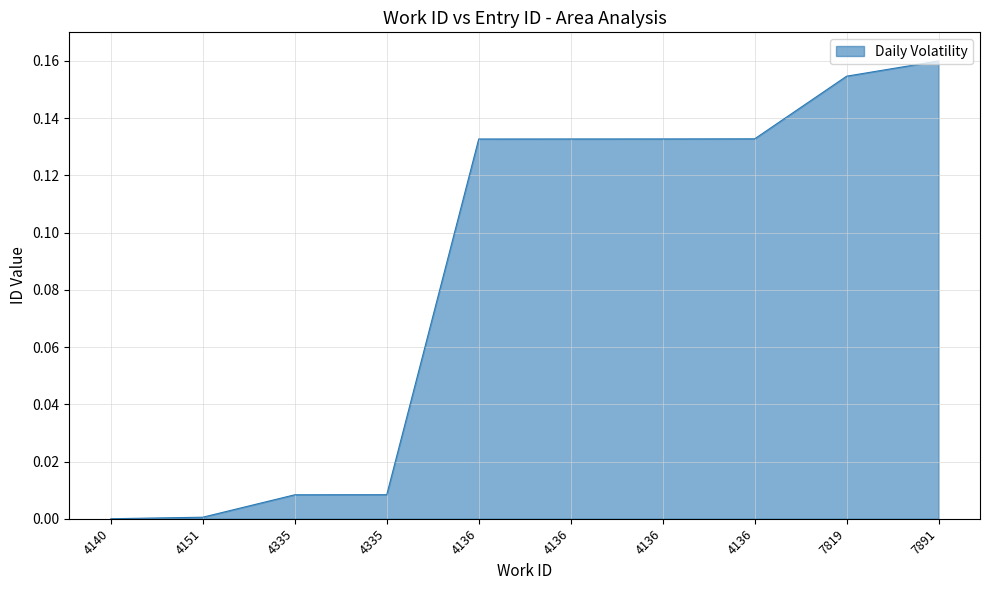

What is the approximate value at 4136?

0.1